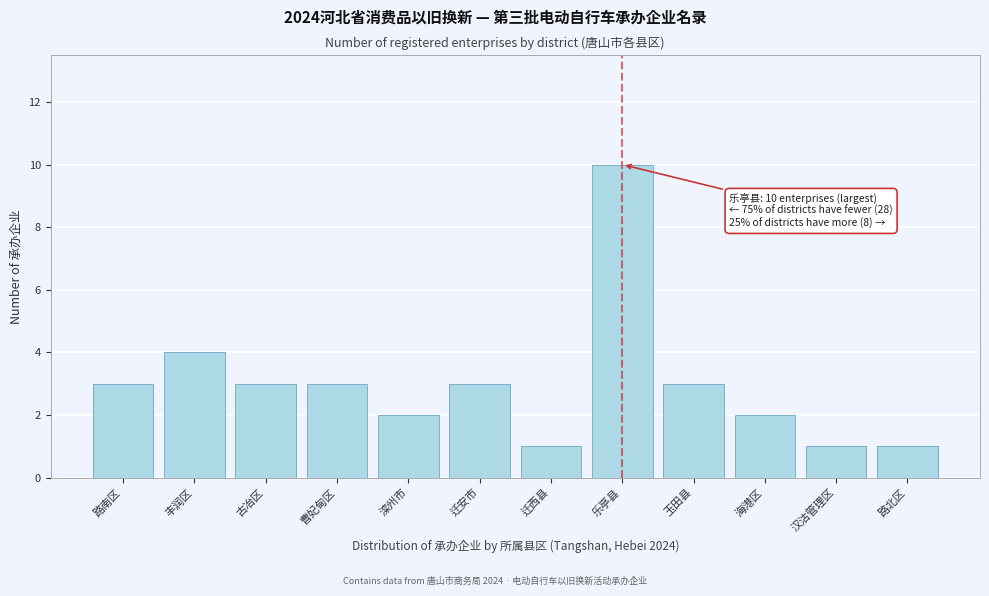

Reading left to right, what are all the values shown in this chart?

3	4	3	3	2	3	1	10	3	2	1	1